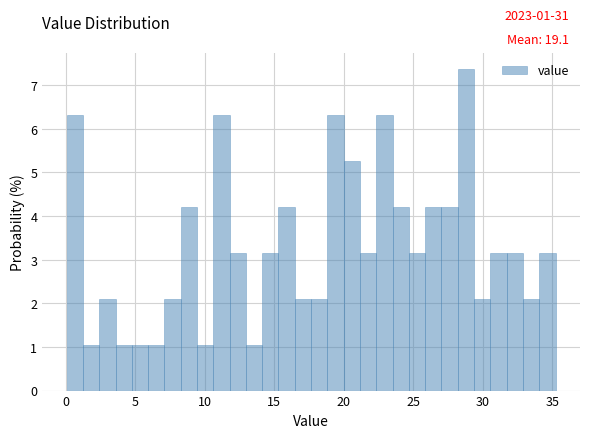

Read against the x-axis, roughly where is the centre of the tallest bar?

29.0